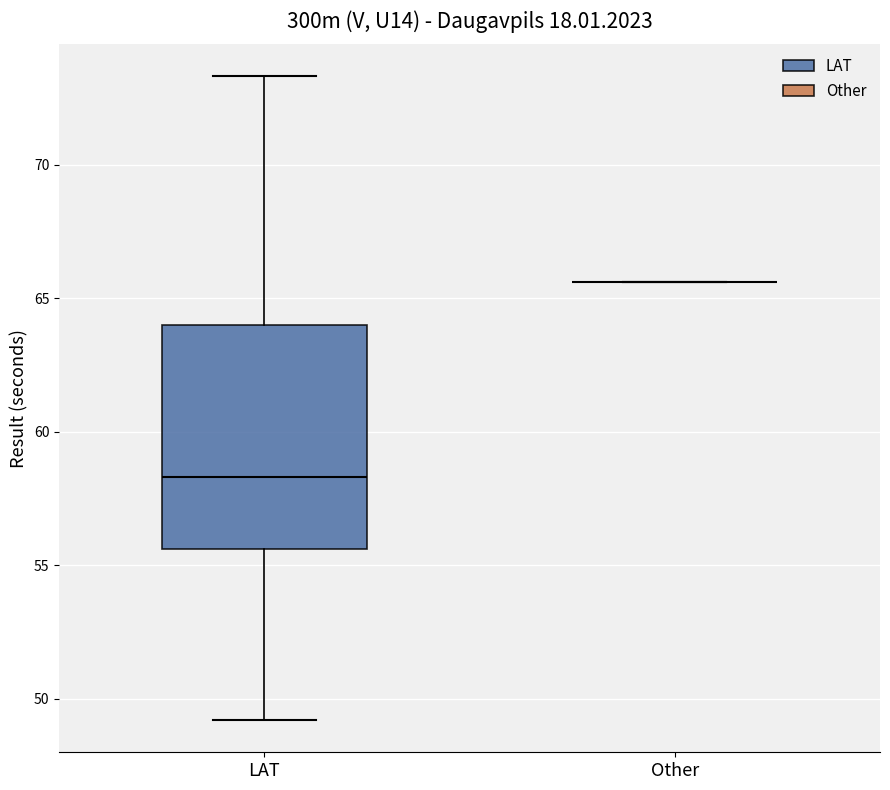

Reading left to right, transcribe this box plot: for each box, give where its median line is, the range the box spans, and where its two whiskers end, as read against the y-axis. The values are not printed on the chart, so give them approximately, as read against the axis.

LAT: median 58.5, box 55.5 to 64.0, whiskers 49.0 to 73.5
Other: box collapsed to a line at 65.5, whiskers 65.5 to 65.5